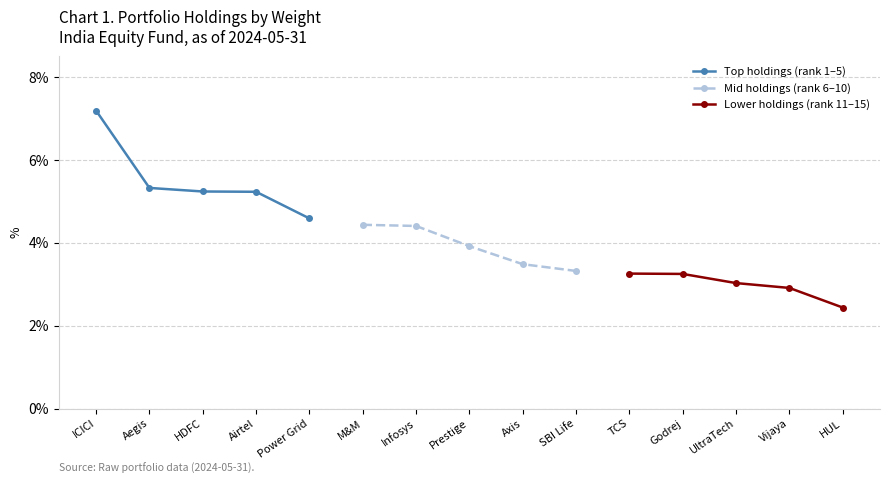

What is the greatest value displayed?

7.2